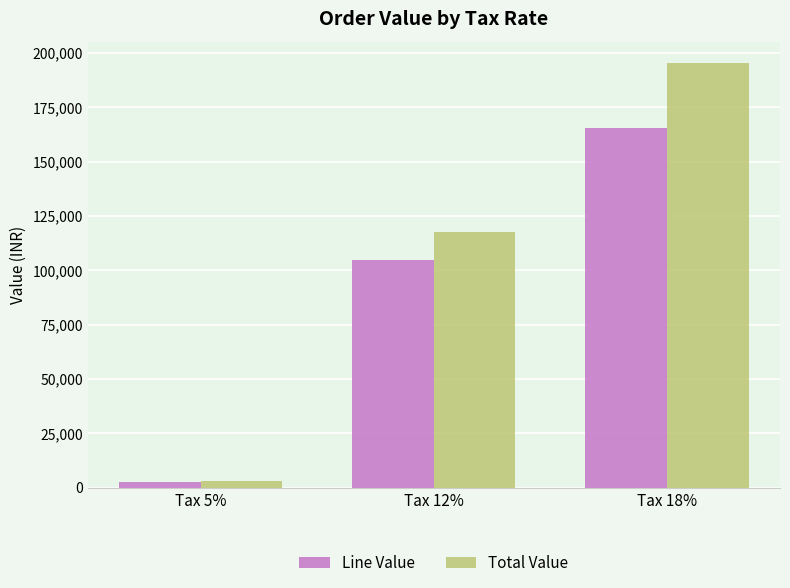

Reading left to right, transcribe all the data shown in this chart.

Line Value: 2785.8	104900.9	165703.5
Total Value: 2925.1	117472.5	195523.1